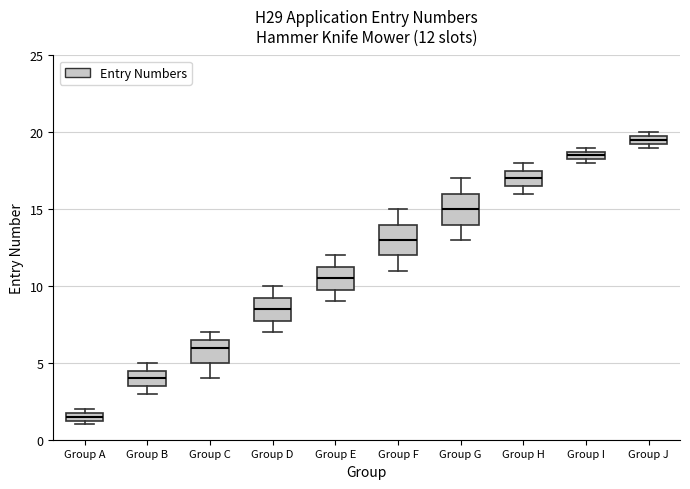

Which box has the lowest median line?

Group A